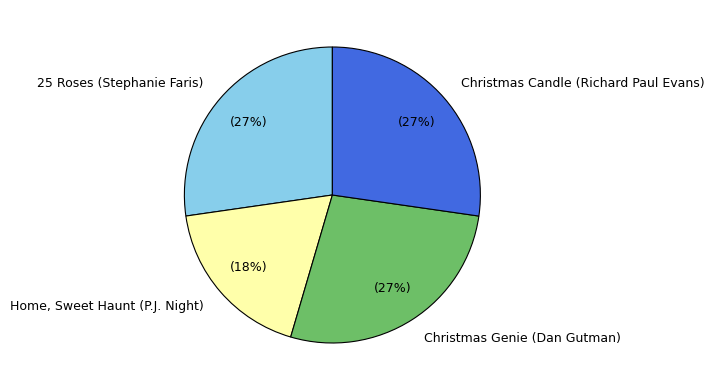

Do Christmas Candle (Richard Paul Evans) and Christmas Genie (Dan Gutman) together represent more than half of the pie?

Yes